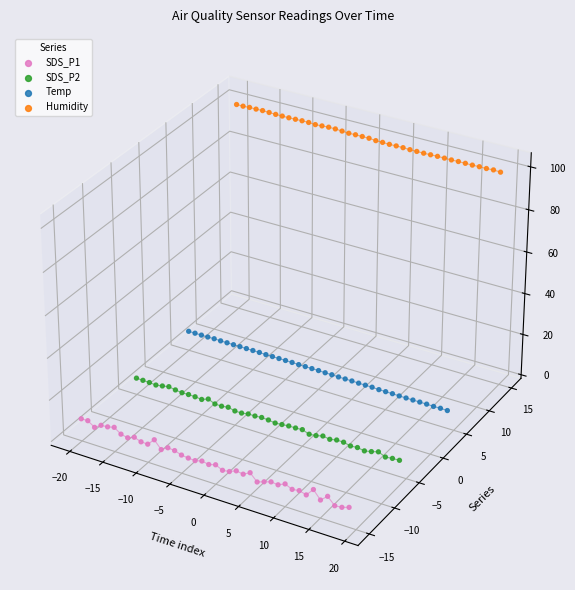

Which series contains the highest Y value?

Humidity